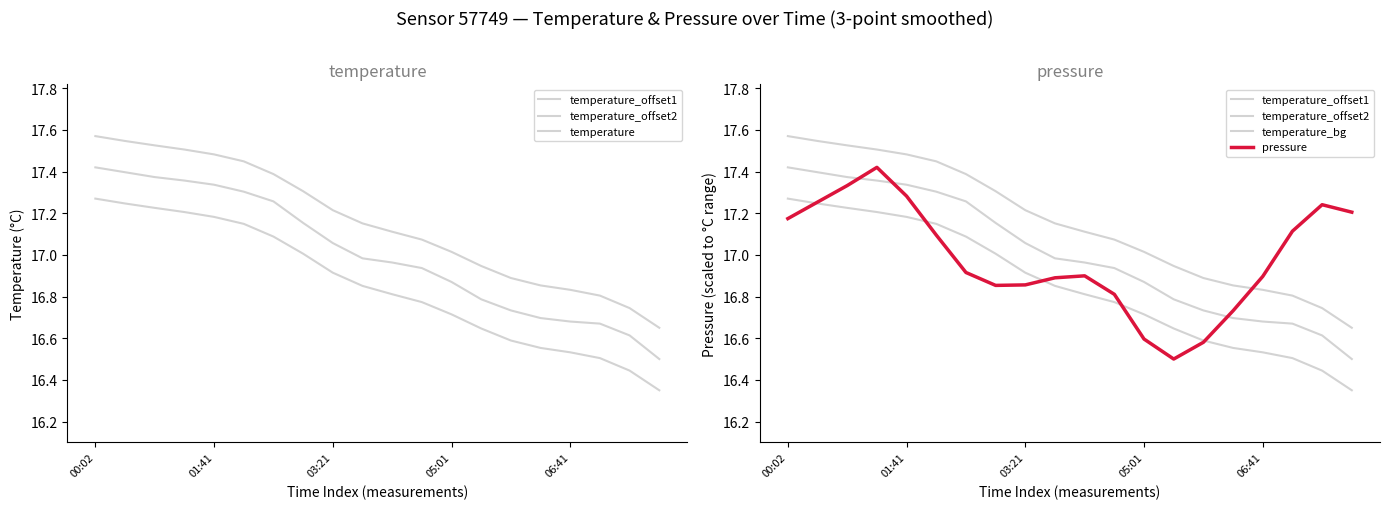

Is this an area chart (filled region under the line)?

No